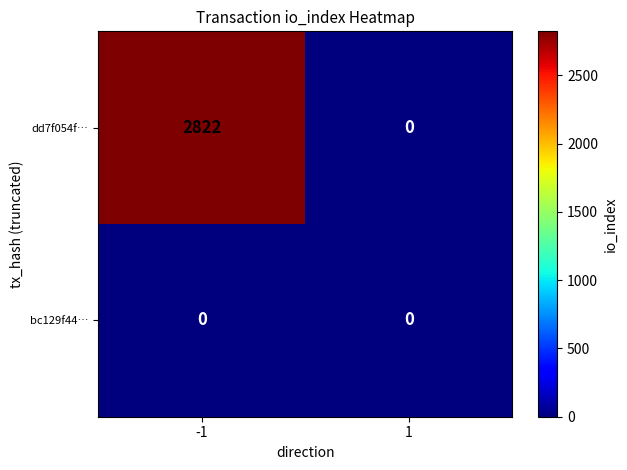

List the series in order of their peak value, highest first.

dd7f054f…, bc129f44…